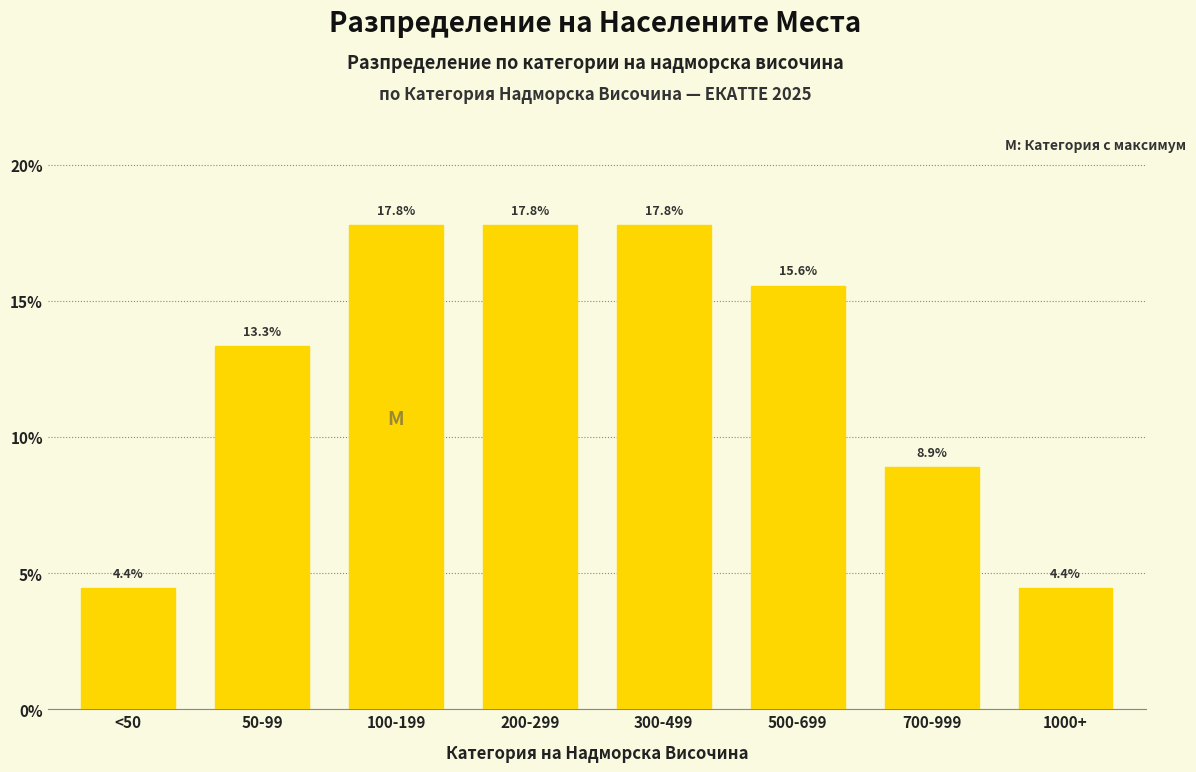

Reading left to right, extract all data points from this chart.

<50=4.4	50-99=13.3	100-199=17.8	200-299=17.8	300-499=17.8	500-699=15.6	700-999=8.9	1000+=4.4